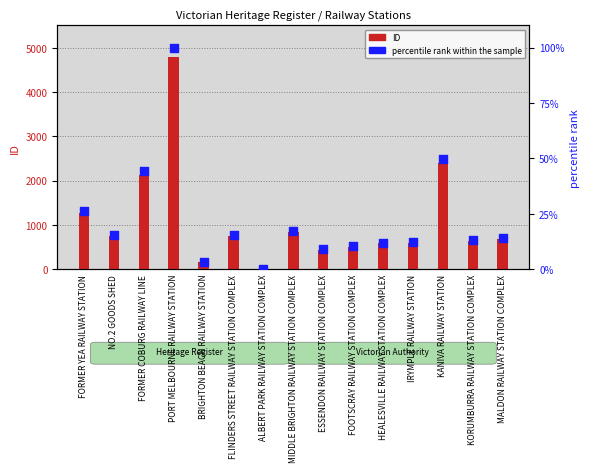

Which series reaches the maximum Y coordinate?

ID